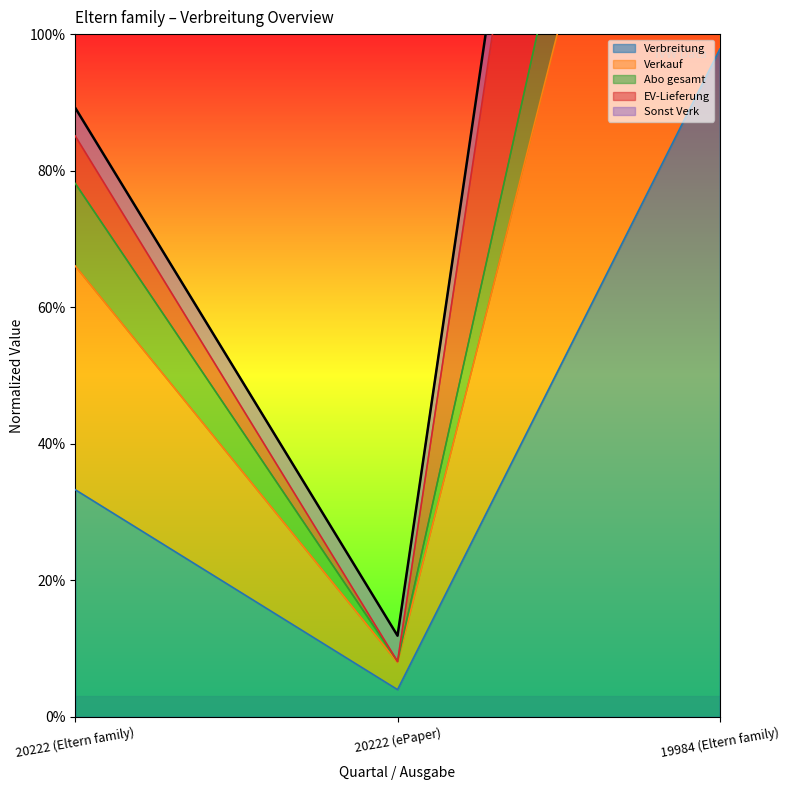

What is the value of the Abo gesamt point at the 1st from the left?

0.8